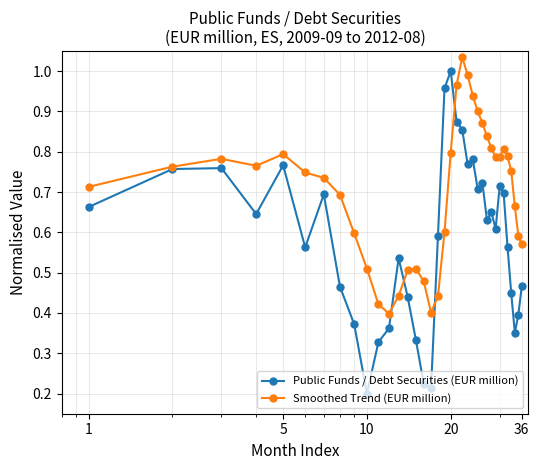

True or false: Smoothed Trend (EUR million) has more than 1 interior local peaks.

True